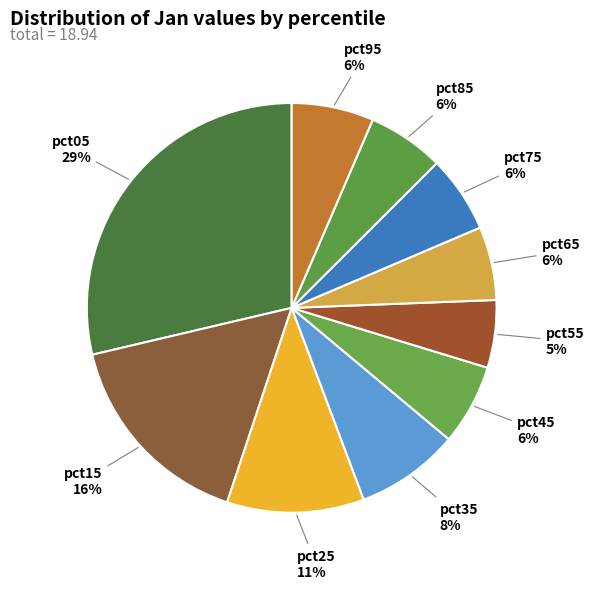

Which has a higher value, pct15 or pct95?

pct15